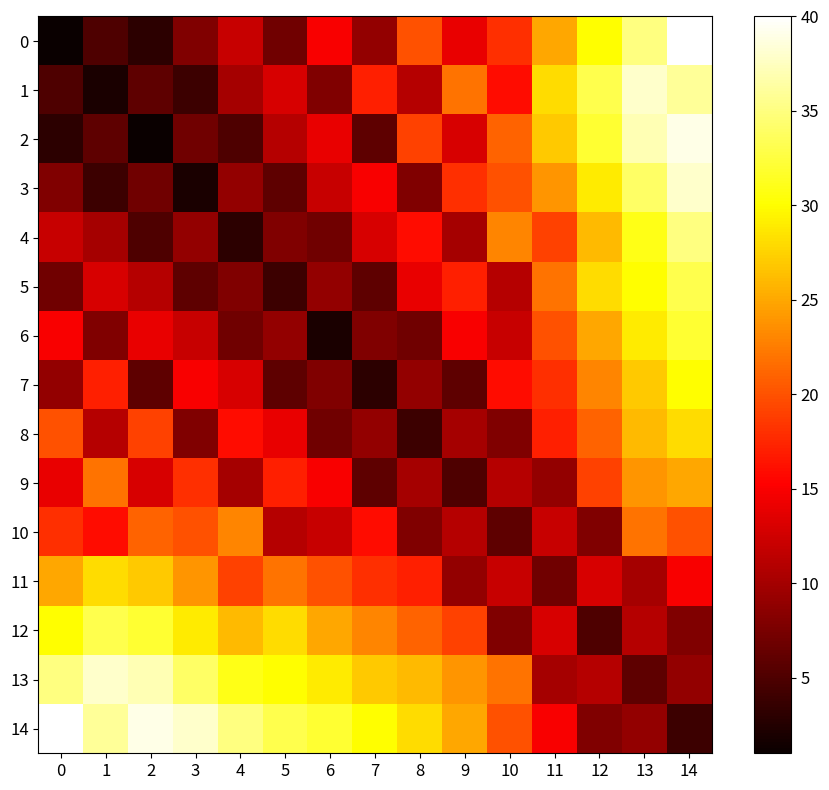

At how many categories does at least one series exceed 30?

10